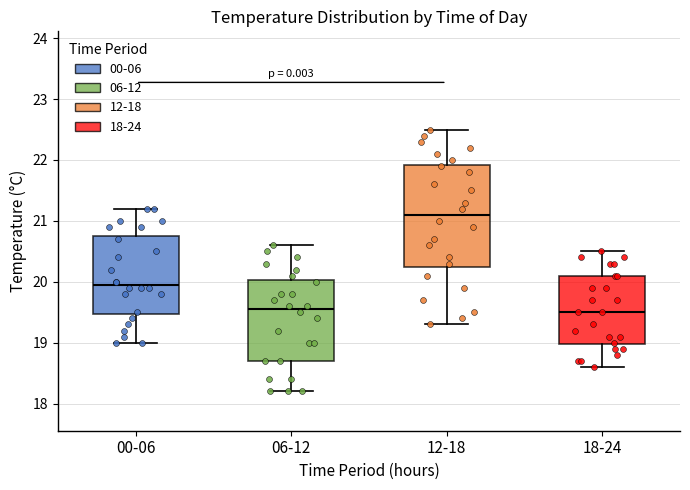

Reading left to right, read every box against the y-axis: the position of its median line, the range the box covers, and the ends of its whiskers. The values are not printed on the chart, so give them approximately, as read against the axis.

00-06: median 20.0, box 19.5 to 20.8, whiskers 19.0 to 21.2
06-12: median 19.6, box 18.7 to 20.0, whiskers 18.2 to 20.6
12-18: median 21.1, box 20.3 to 21.9, whiskers 19.3 to 22.5
18-24: median 19.5, box 19.0 to 20.1, whiskers 18.6 to 20.5